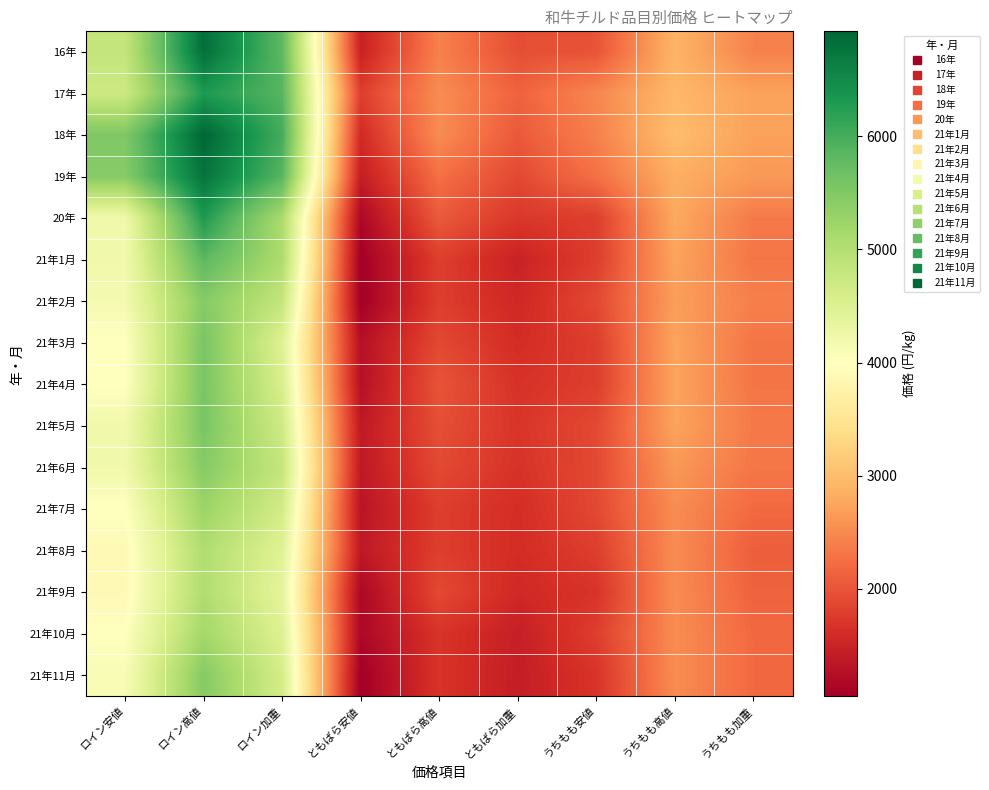

Which series has the largest total across all categories?

18年